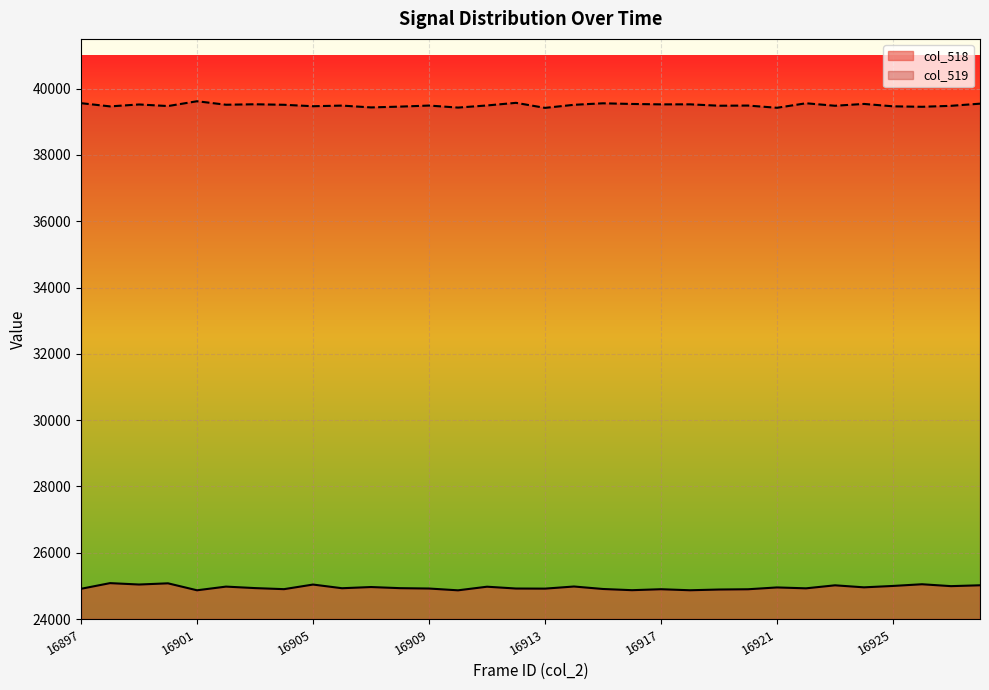

Count the number of categories in the chart.

32